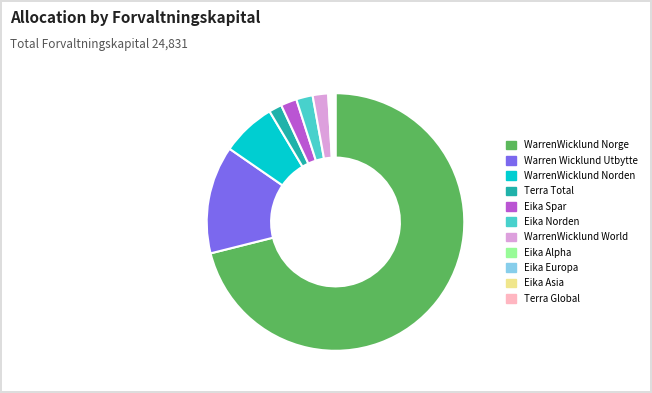

Is it true that Warren Wicklund Utbytte is 14% of the pie?

True